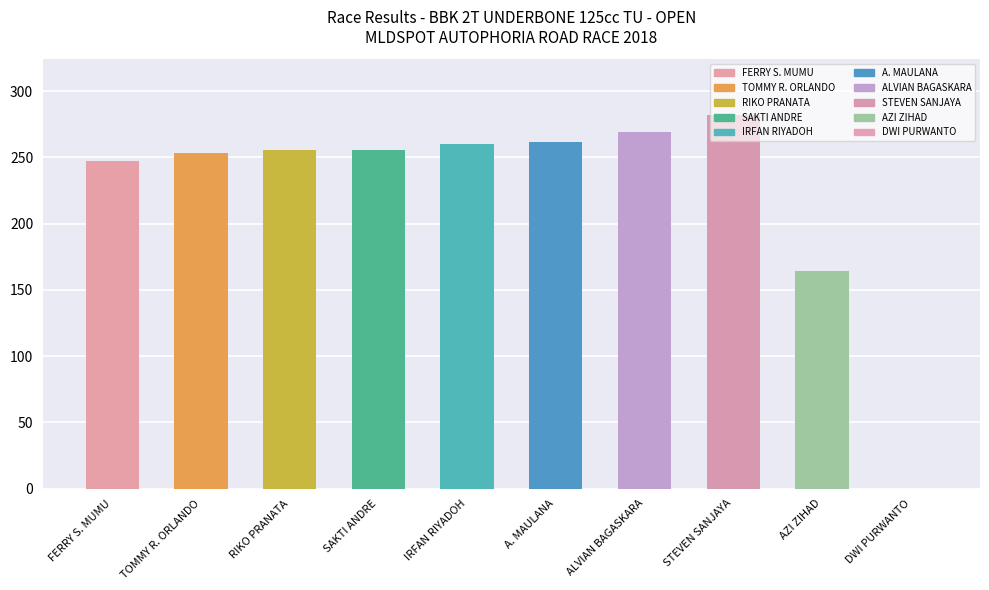

How many positive values are there?

9